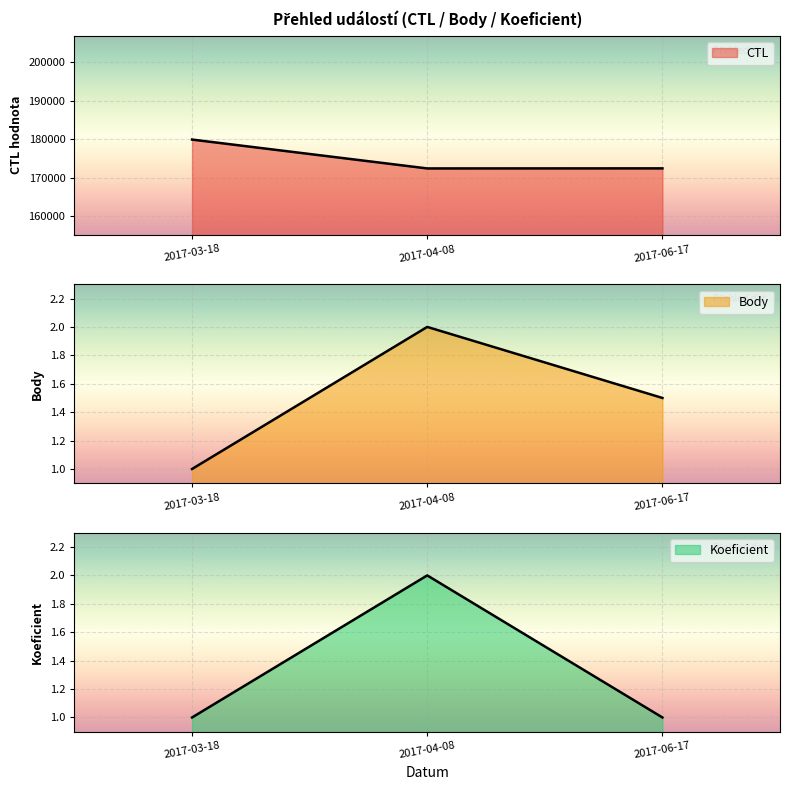

List the series in order of their peak value, highest first.

CTL, Body, Koeficient